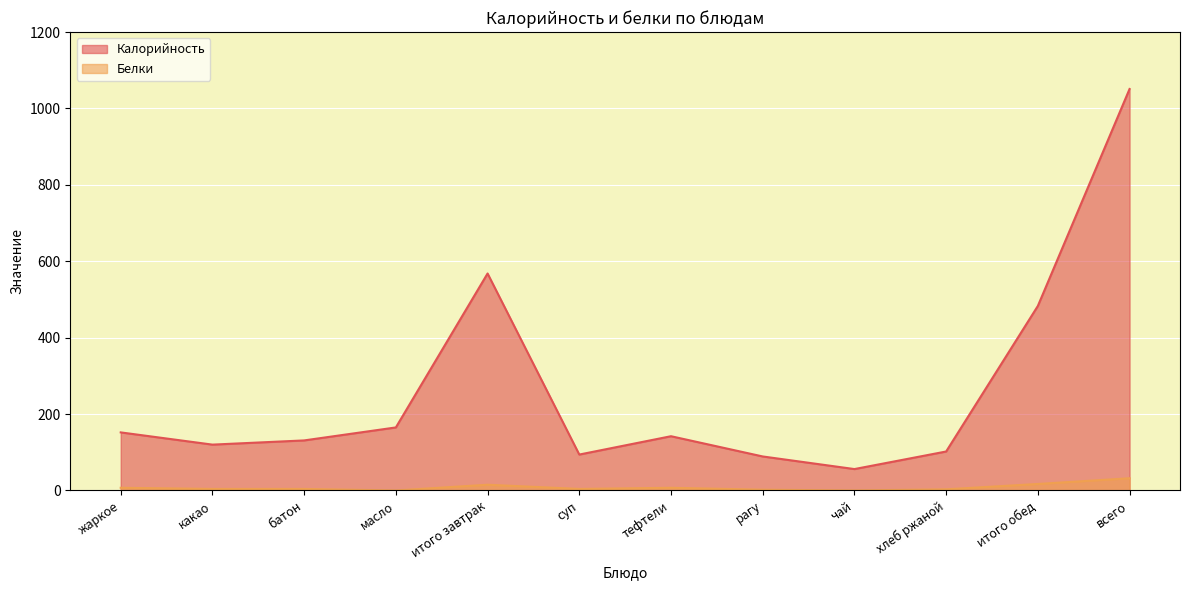

The value of Калорийность at суп is 94. True or false?

True